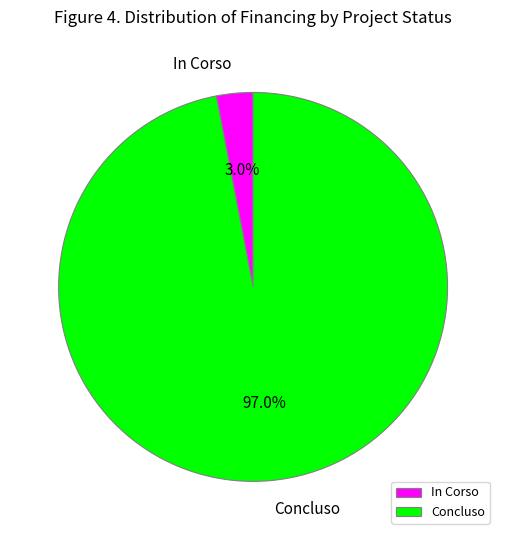

To the nearest percent, what is the difference between the largest and smallest slice percentages?

94%